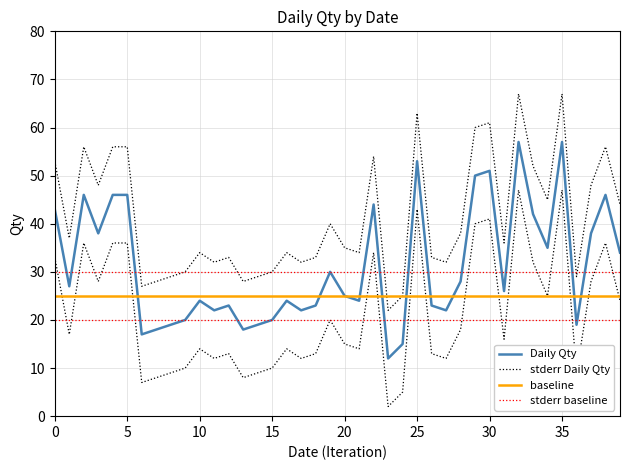

Which series has the largest range (max minus min)?

Daily Qty